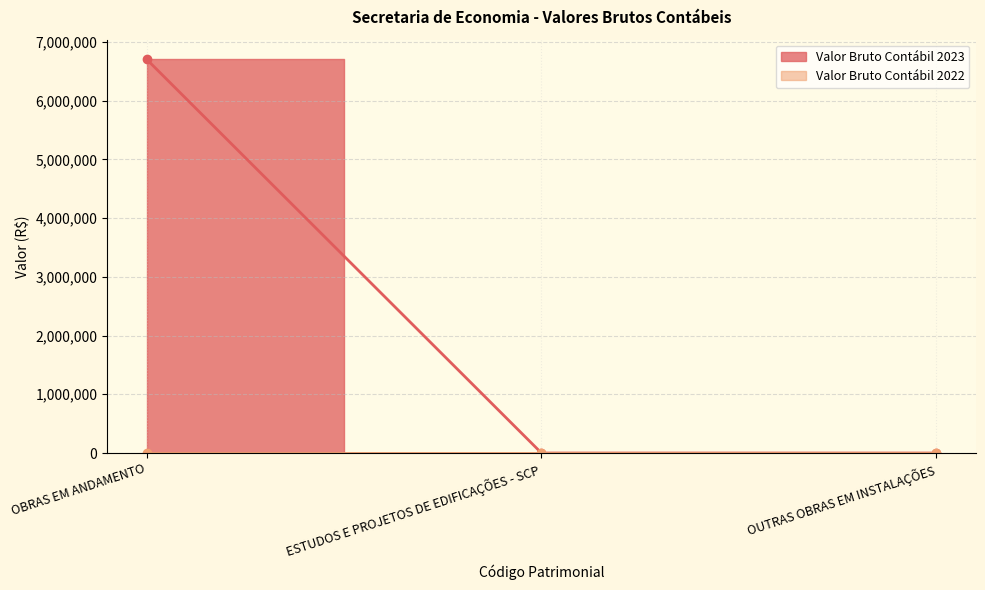

What is the greatest value displayed?

6702711.4